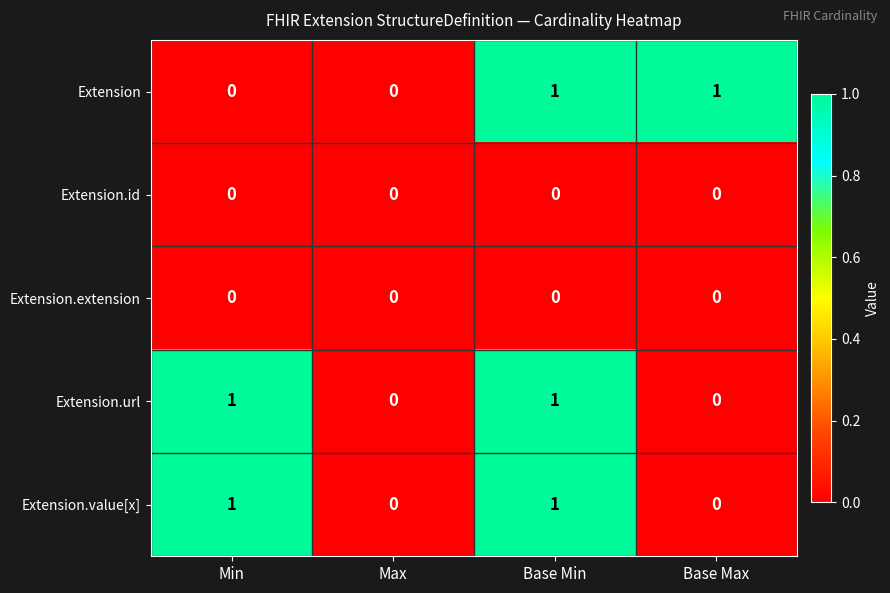

Count the Extension.url values in the range 0 to 1.

4